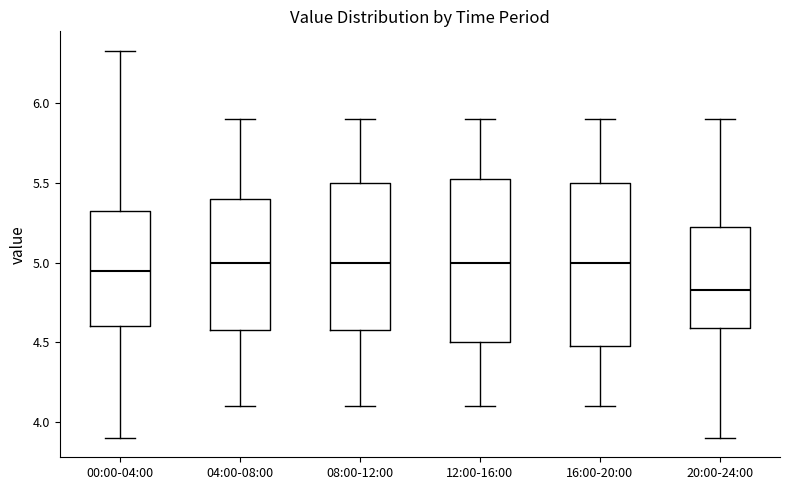

Reading left to right, read every box against the y-axis: the position of its median line, the range the box covers, and the ends of its whiskers. The values are not printed on the chart, so give them approximately, as read against the axis.

00:00-04:00: median 4.95, box 4.60 to 5.35, whiskers 3.90 to 6.35
04:00-08:00: median 5.00, box 4.60 to 5.40, whiskers 4.10 to 5.90
08:00-12:00: median 5.00, box 4.60 to 5.50, whiskers 4.10 to 5.90
12:00-16:00: median 5.00, box 4.50 to 5.55, whiskers 4.10 to 5.90
16:00-20:00: median 5.00, box 4.50 to 5.50, whiskers 4.10 to 5.90
20:00-24:00: median 4.85, box 4.60 to 5.25, whiskers 3.90 to 5.90